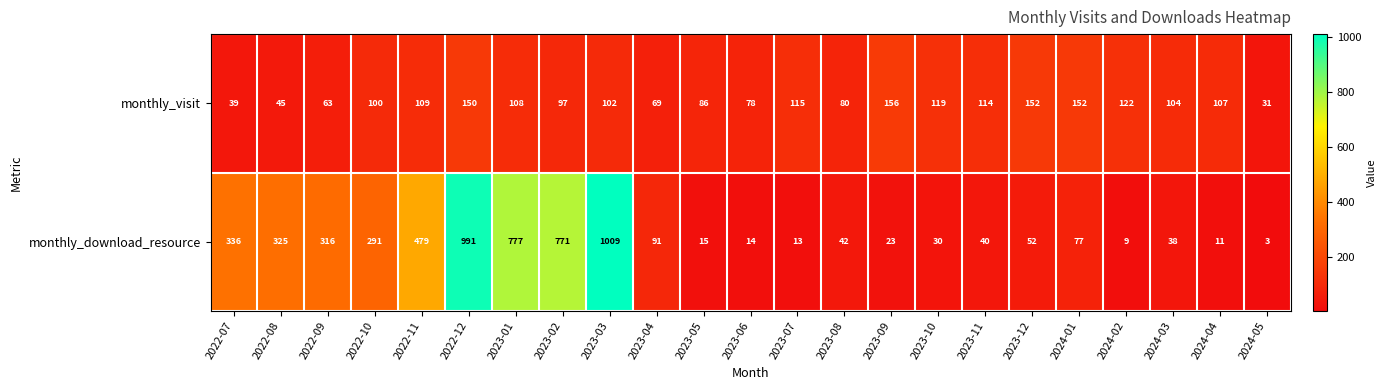

At how many categories does at least one series exceed 713?

4